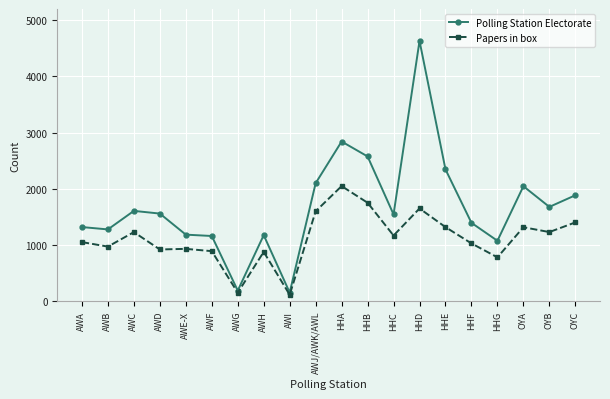

True or false: Papers in box has a value of 1027 at HHF.

True